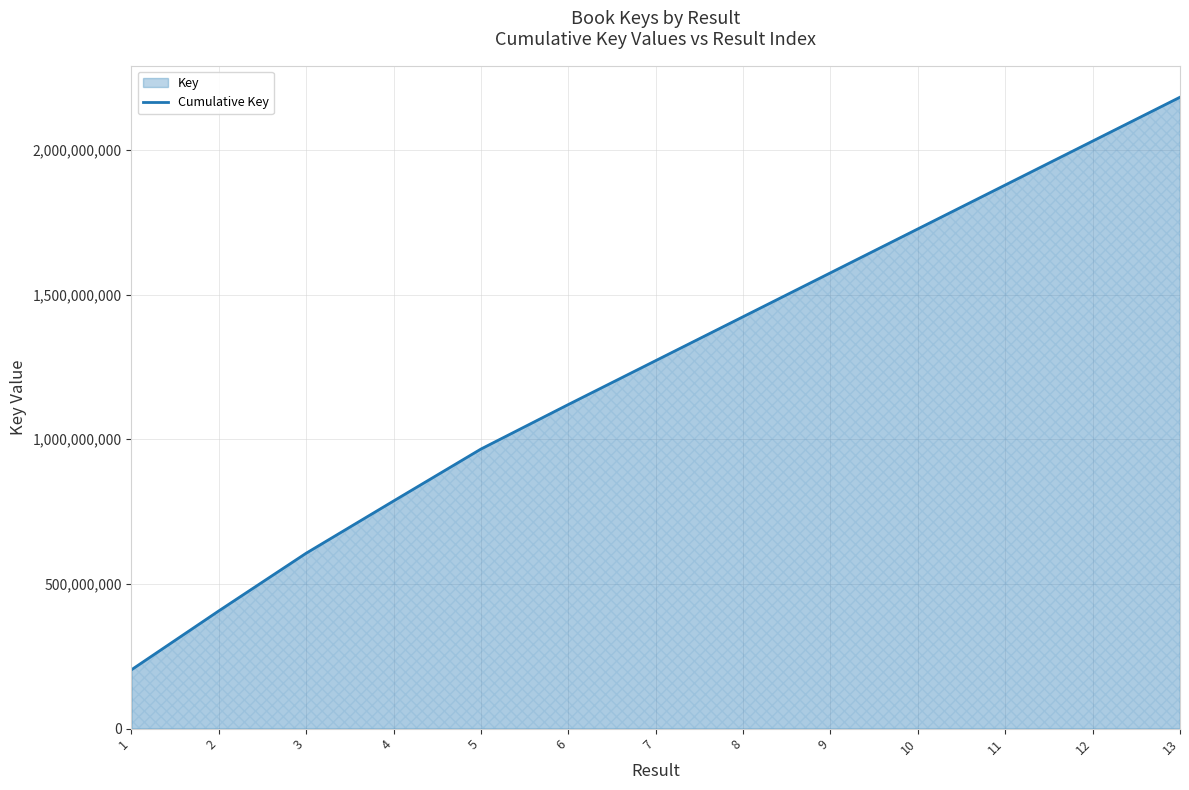

What is the sum of the values at 6 and 10?

2846823284